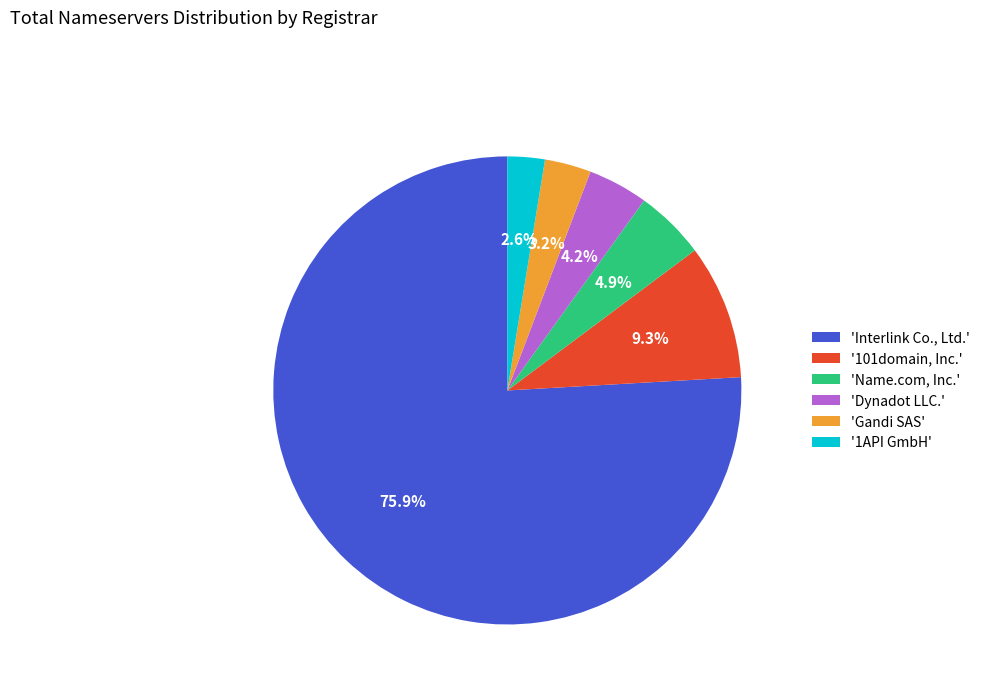

What is the total percentage of 'Dynadot LLC.' and 'Gandi SAS'?

7.4%